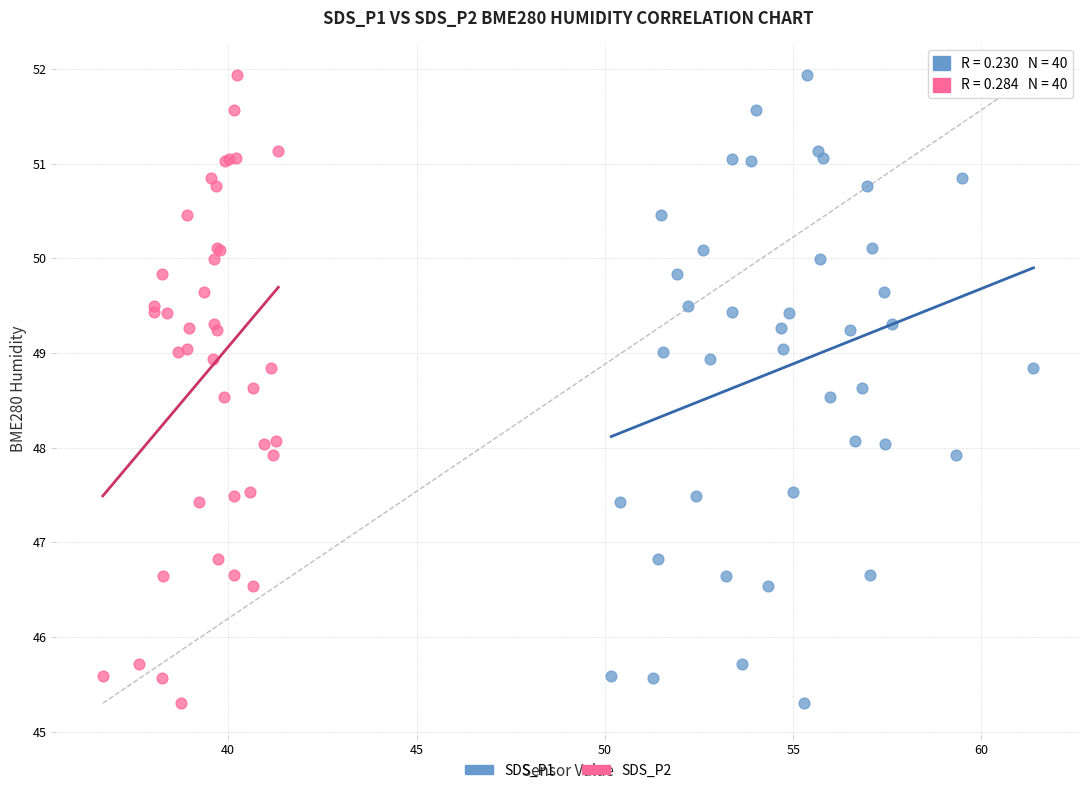

What are all the series names shown in the legend?

SDS_P1, SDS_P2